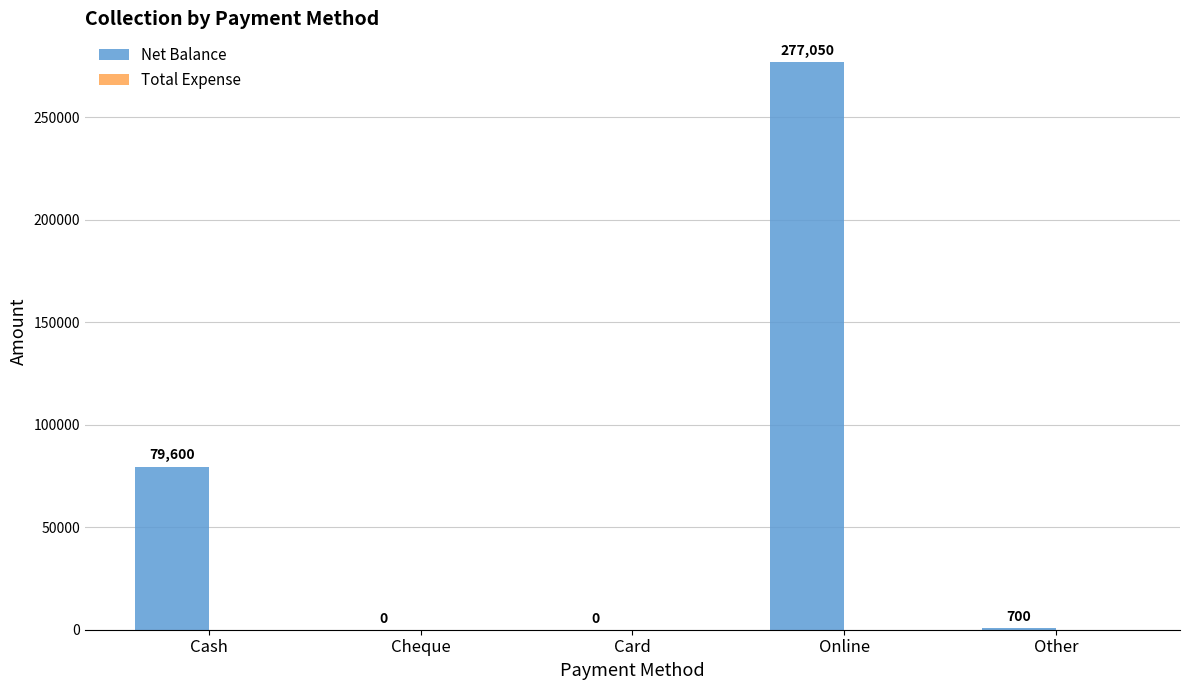

Is it true that the value at Card is 0?

True